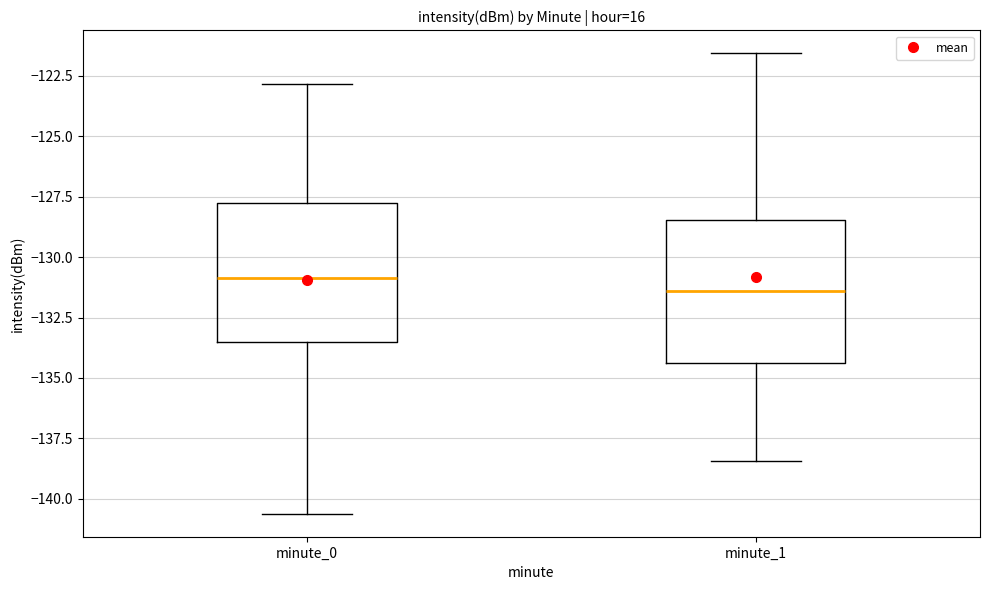

Where is the upper edge of the box for minute_0 on the y-axis? The values are not printed on the chart, so give them approximately, as read against the axis.

-128.0